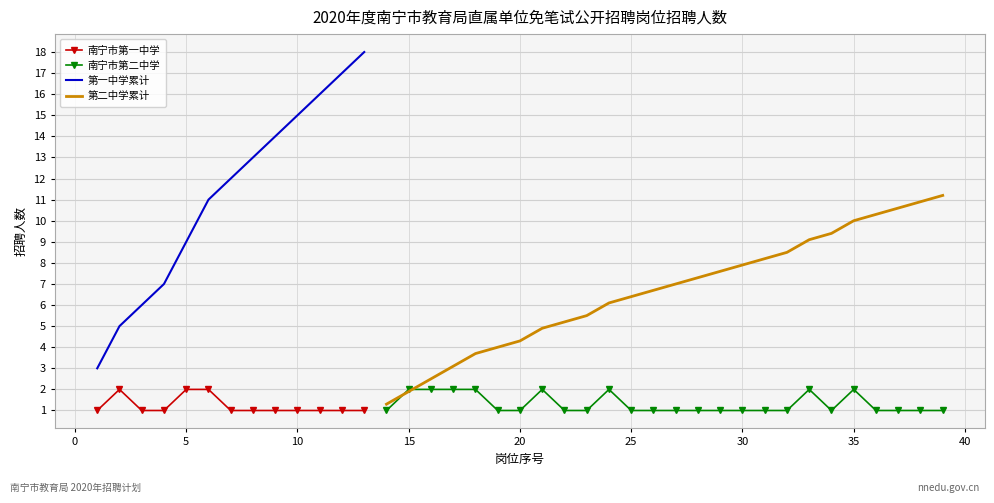

How many data points are above 1?

3